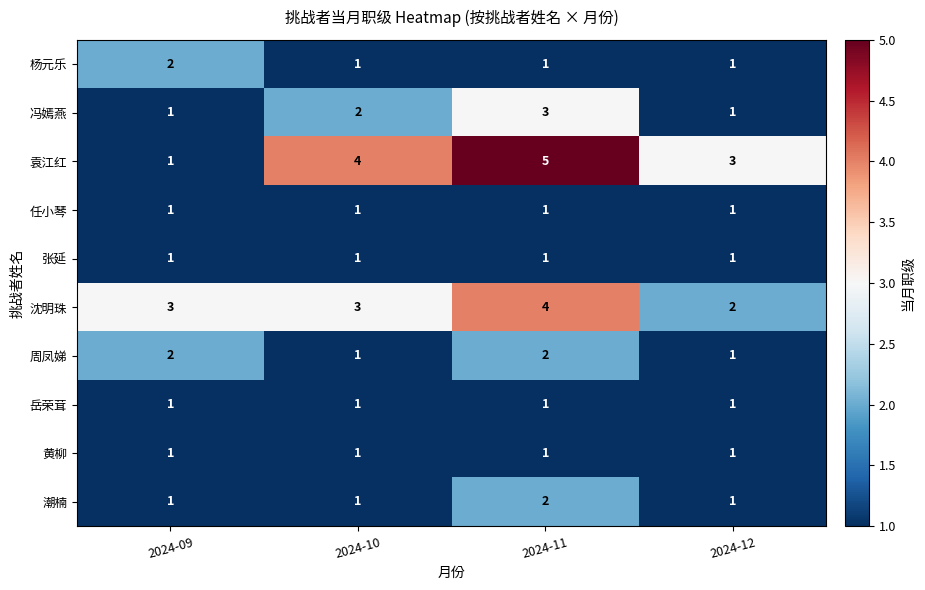

What is the maximum value for 沈明珠?

4